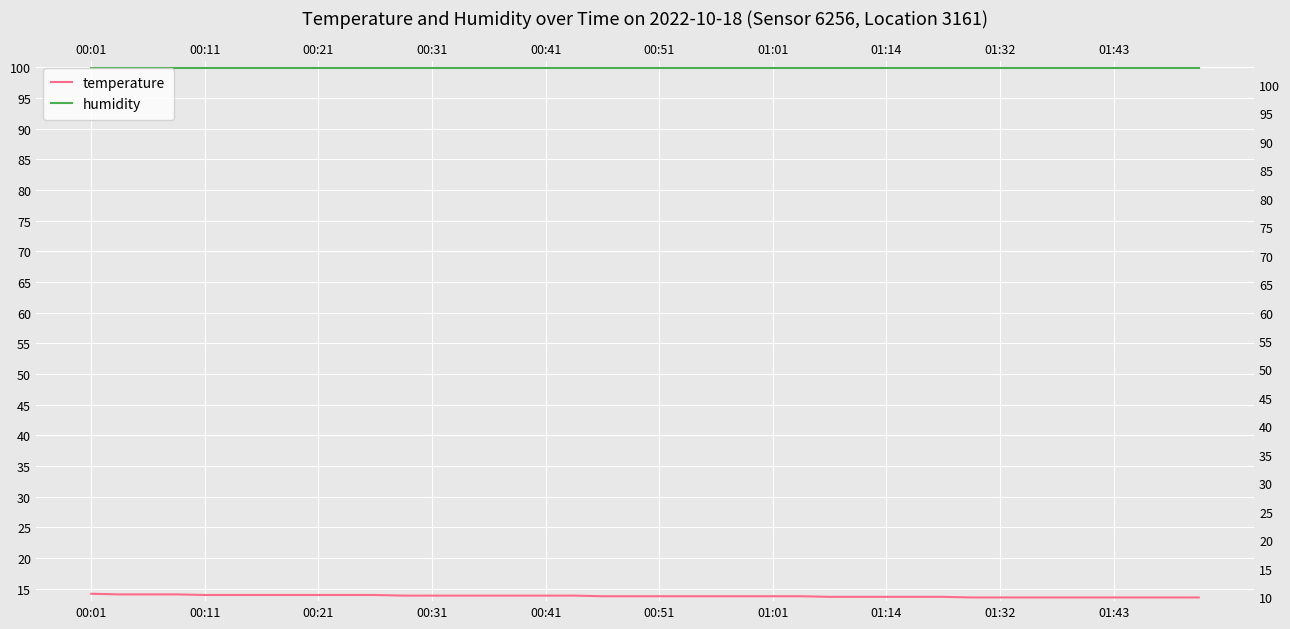

Is this an area chart (filled region under the line)?

No